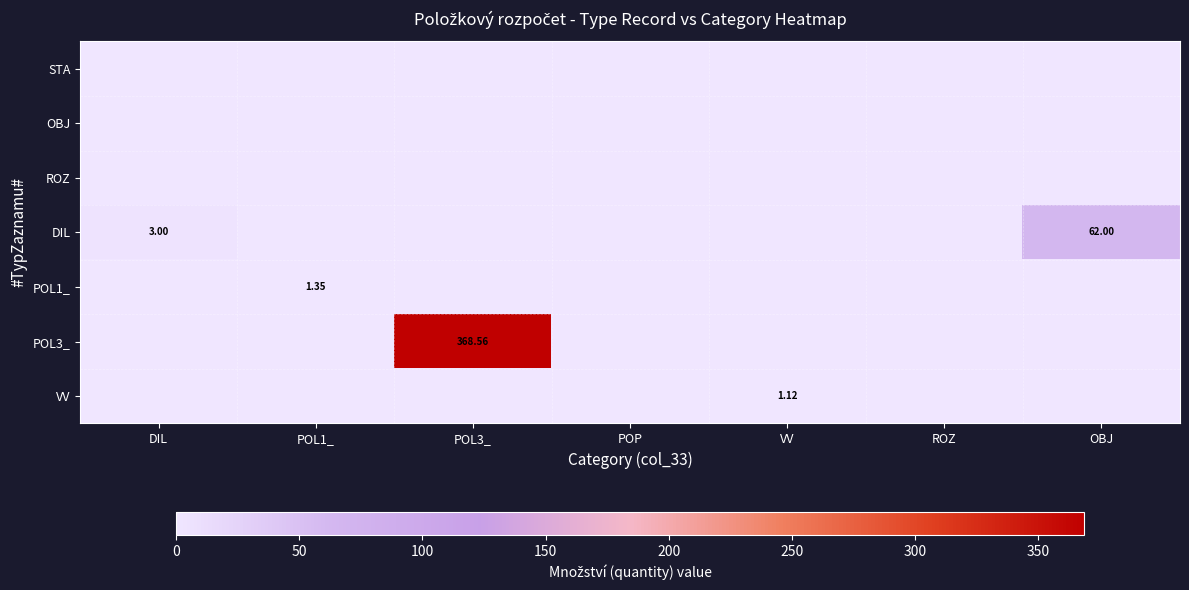

Which has a higher value, POL3_ or DIL?

POL3_